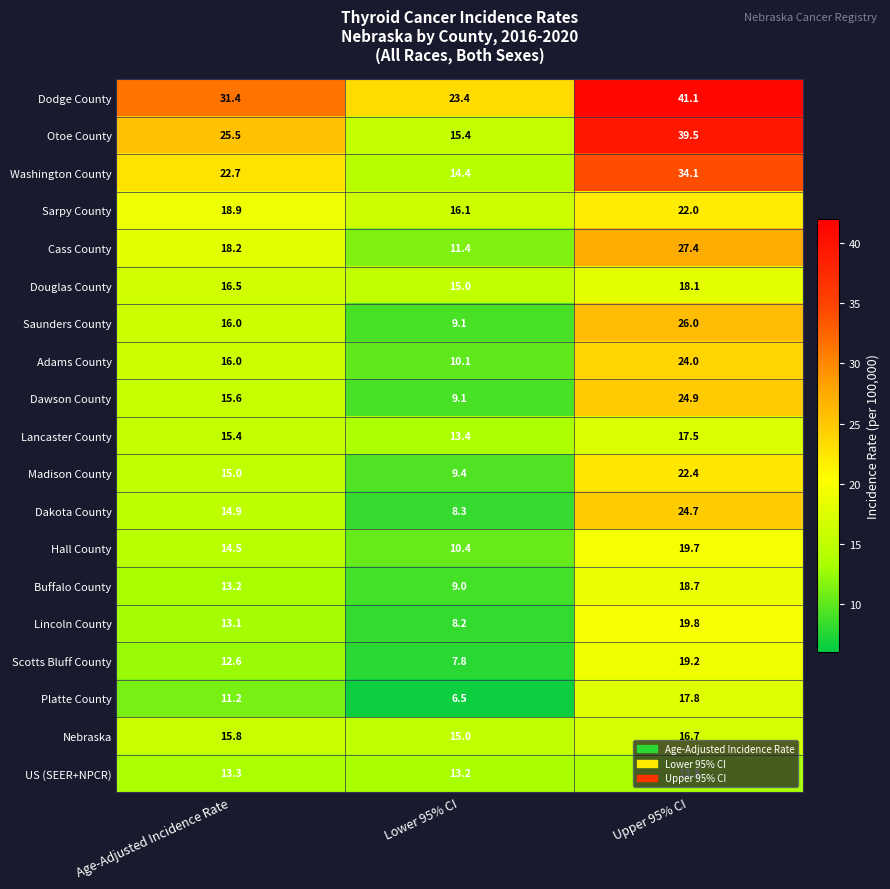

The value of Otoe County at Upper 95% CI is 55.6. True or false?

False